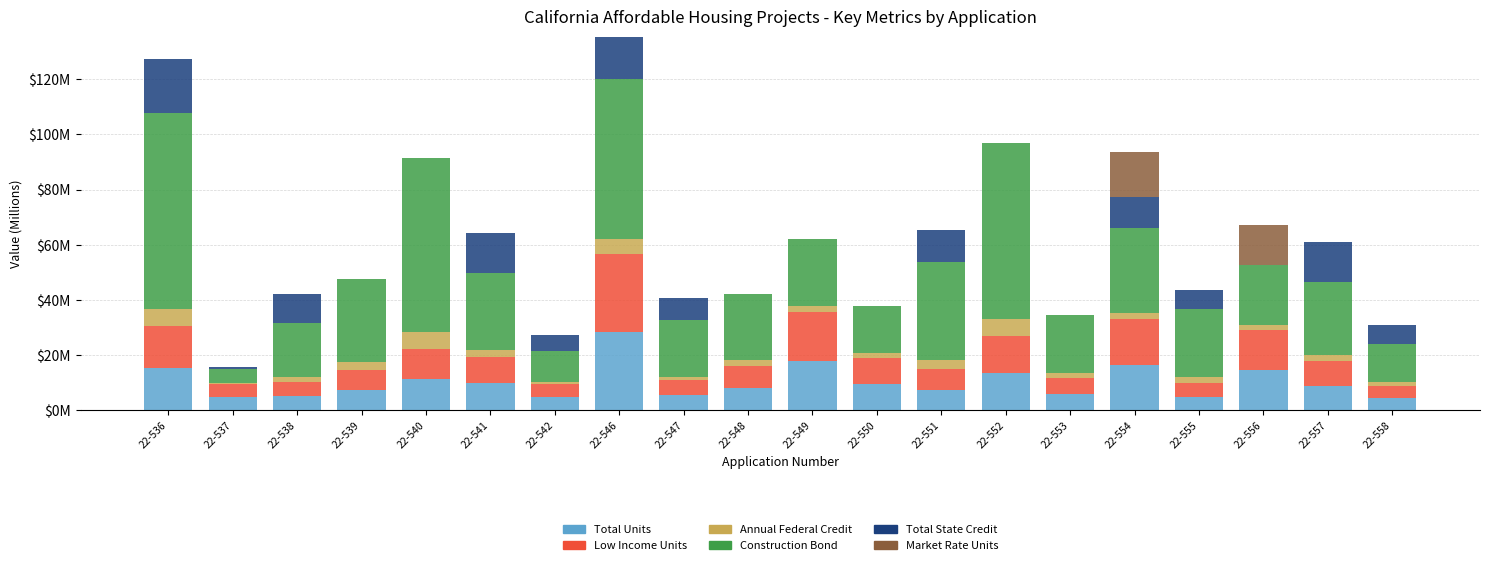

What are all the series names shown in the legend?

Total Units, Low Income Units, Annual Federal Credit, Construction Bond, Total State Credit, Market Rate Units